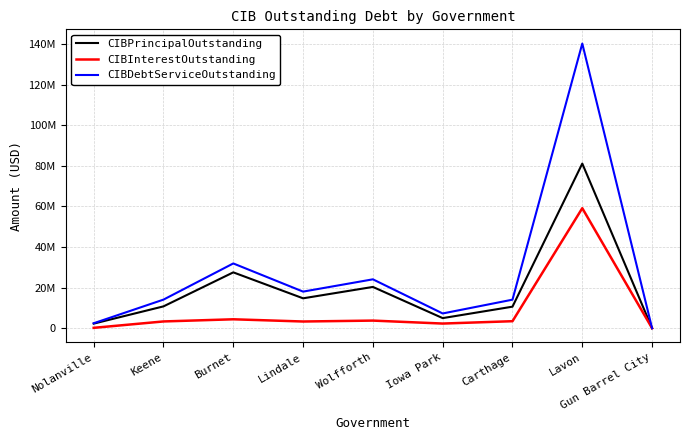

Which series changed the most between Lindale and Lavon?

CIBDebtServiceOutstanding